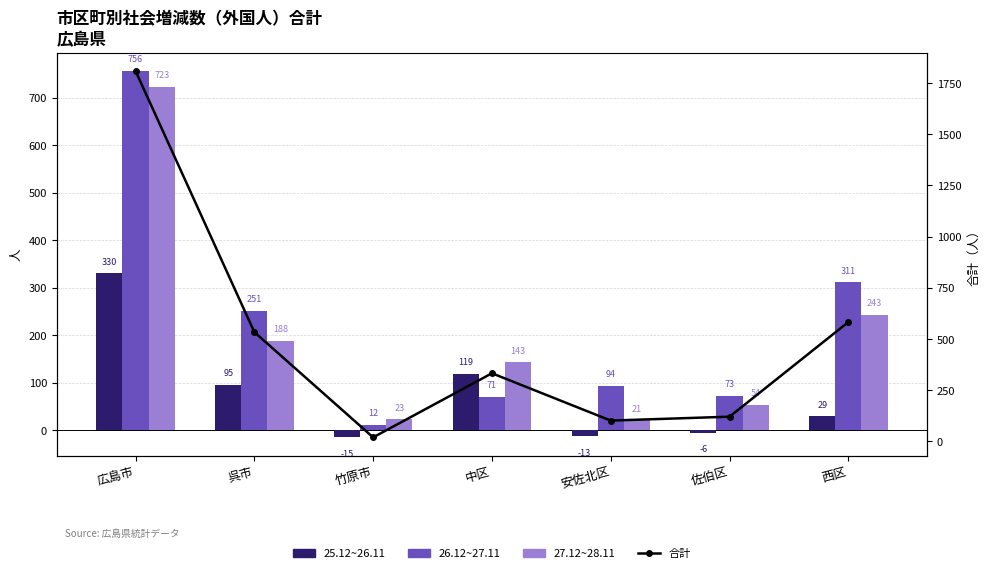

The value of 26.12~27.11 at 呉市 is 409. True or false?

False